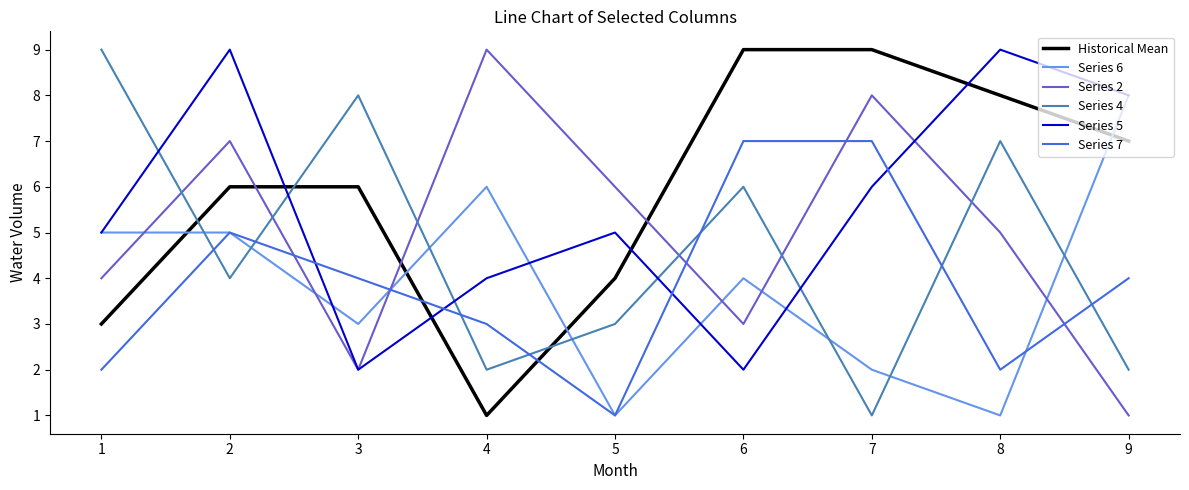

In Series 7, how many points are lower than both neighbors (excluding endpoints)?

2